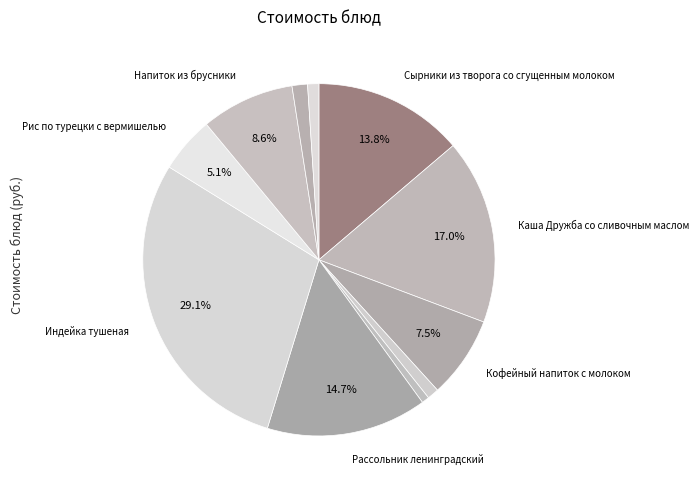

Count the number of slices in the pie.

11